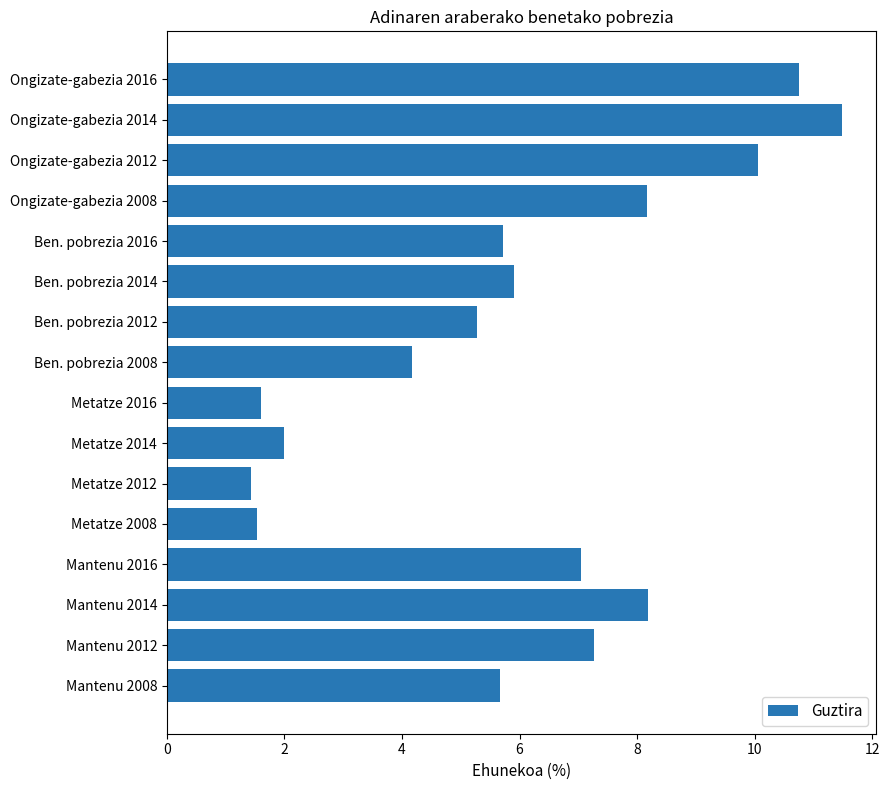

Read the value at Mantenu 2014.

8.2